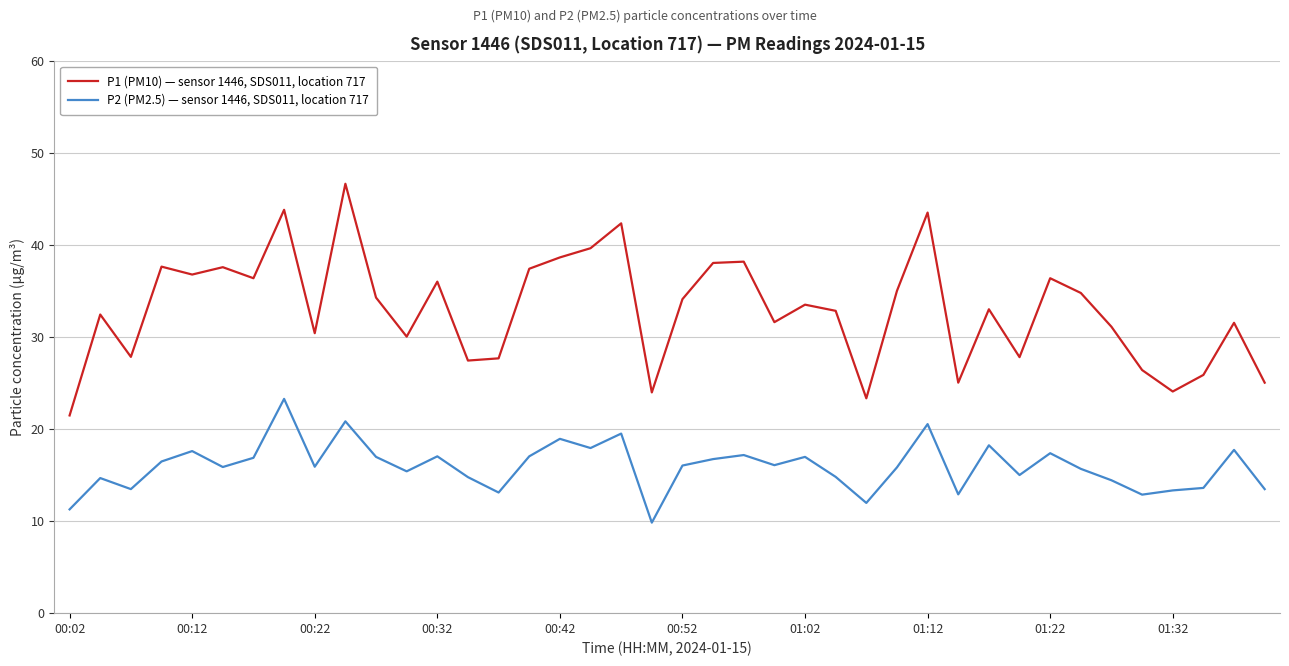

Which series has the largest range (max minus min)?

P1 (PM10) — sensor 1446, SDS011, location 717